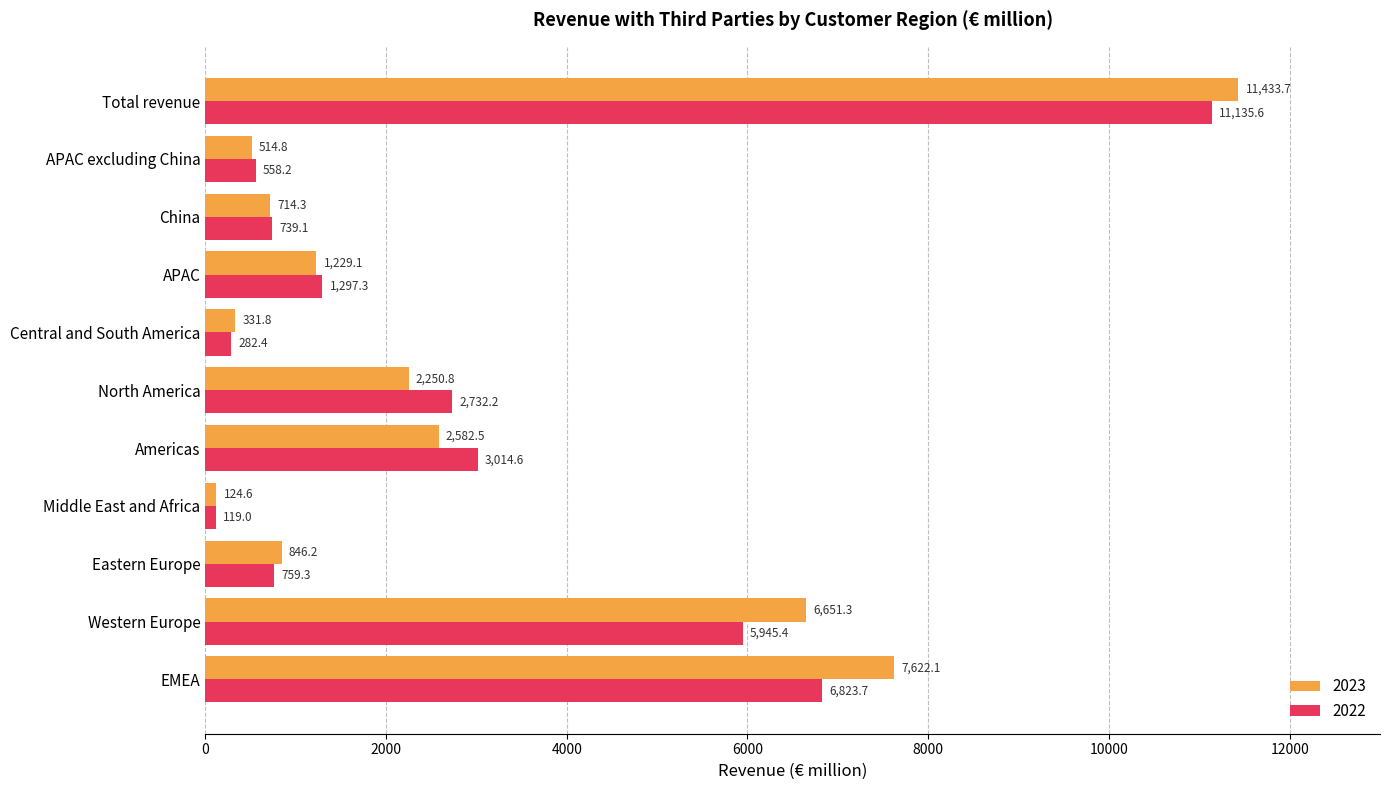

How many values in the 2023 series are below 1229?

5